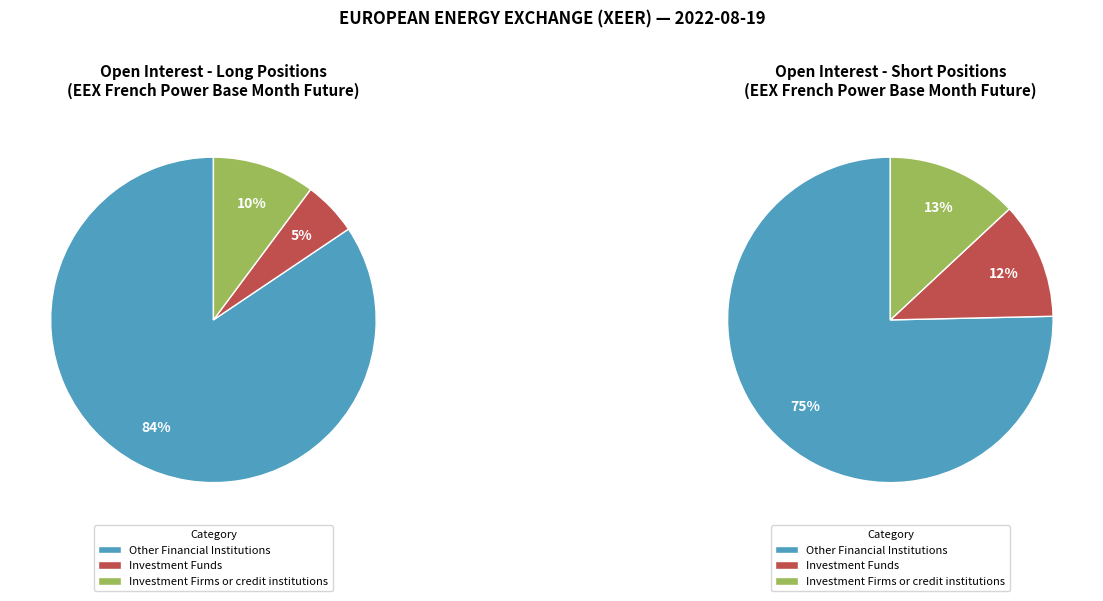

To the nearest percent, what is the difference between the largest and smallest slice percentages?

79%